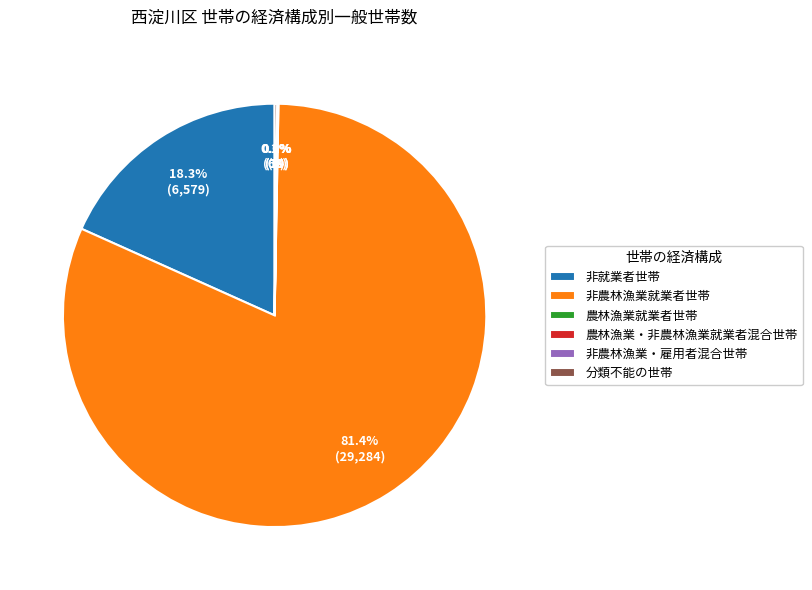

How many slices are in this pie chart?

6